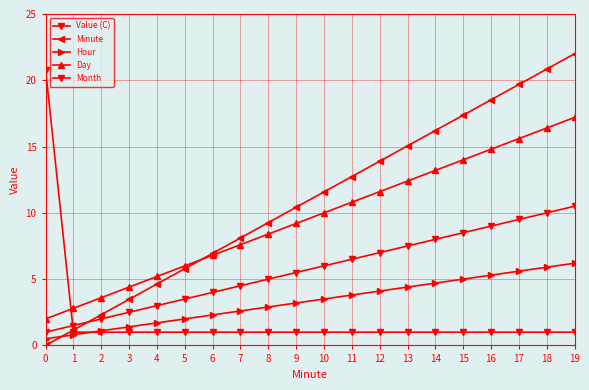

Count the number of categories in the chart.

20